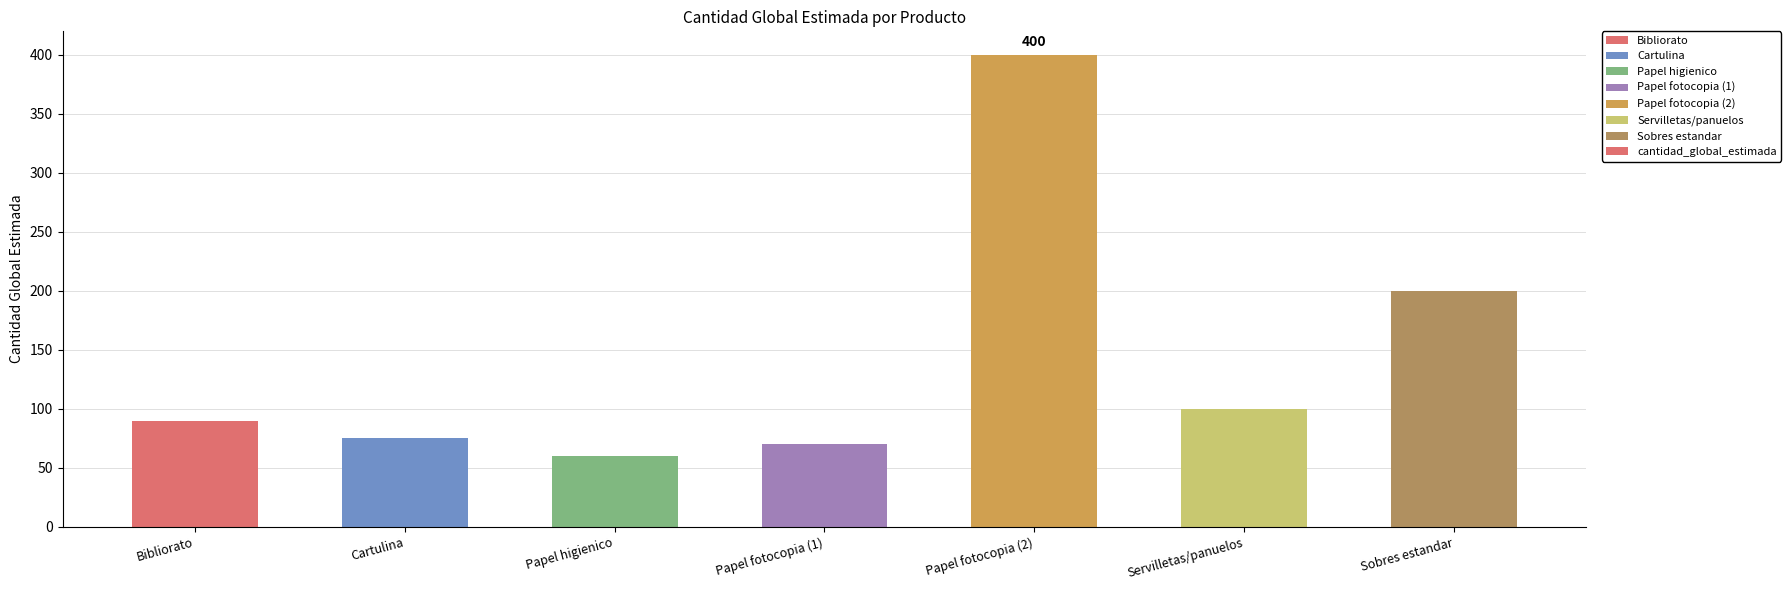

Reading right to left, list all the values displayed in this chart.

200	100	400	70	60	75	90